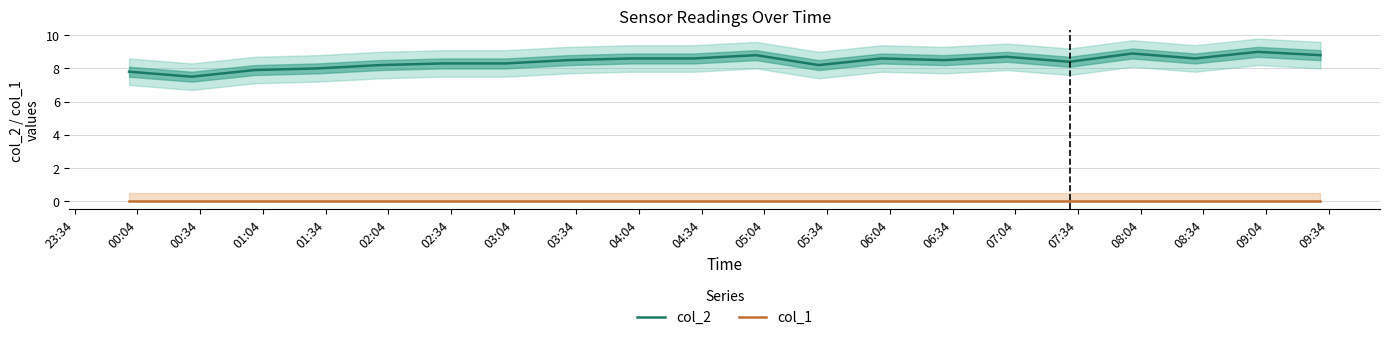

True or false: col_1 and col_2 intersect in this chart.

False